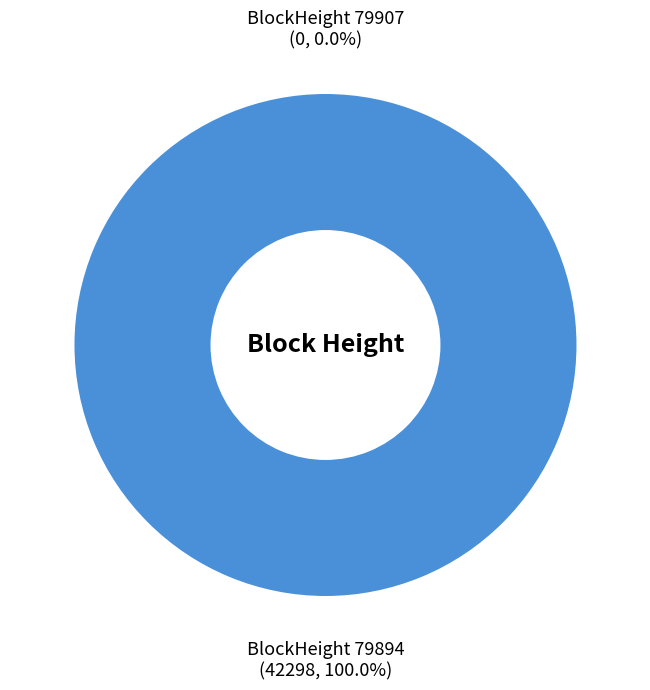

Which has a higher value, 79894 or 79907?

79894